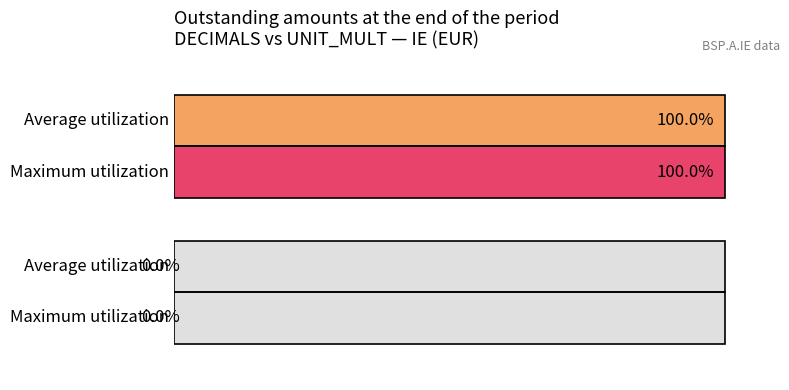

What is the difference between the maximum and minimum values in the Maximum utilization series?

100